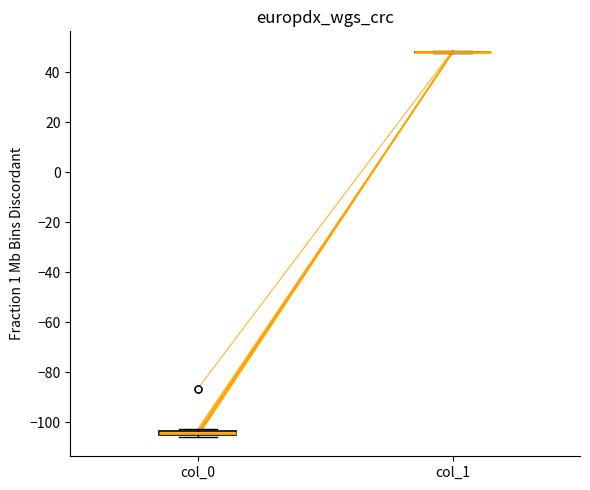

Where is the lower edge of the box for col_0 on the y-axis? The values are not printed on the chart, so give them approximately, as read against the axis.

-106